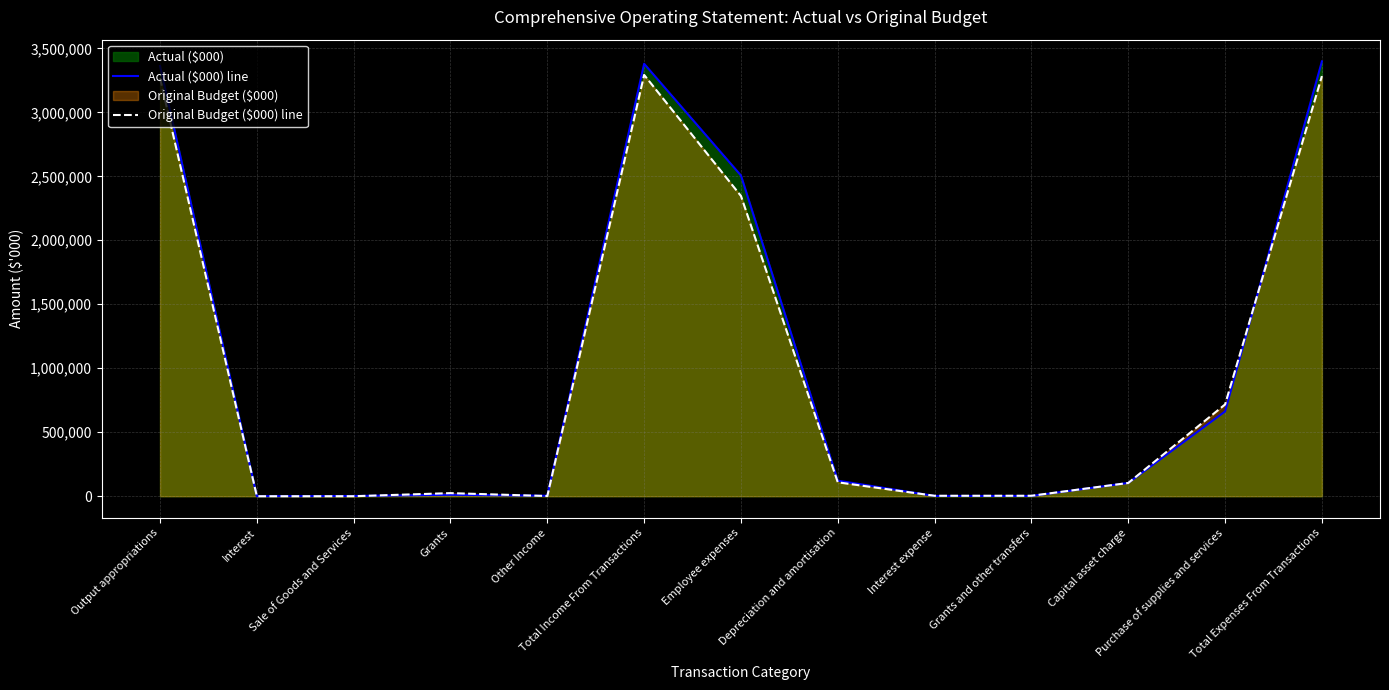

What is the total value across all series at Interest expense?

5561